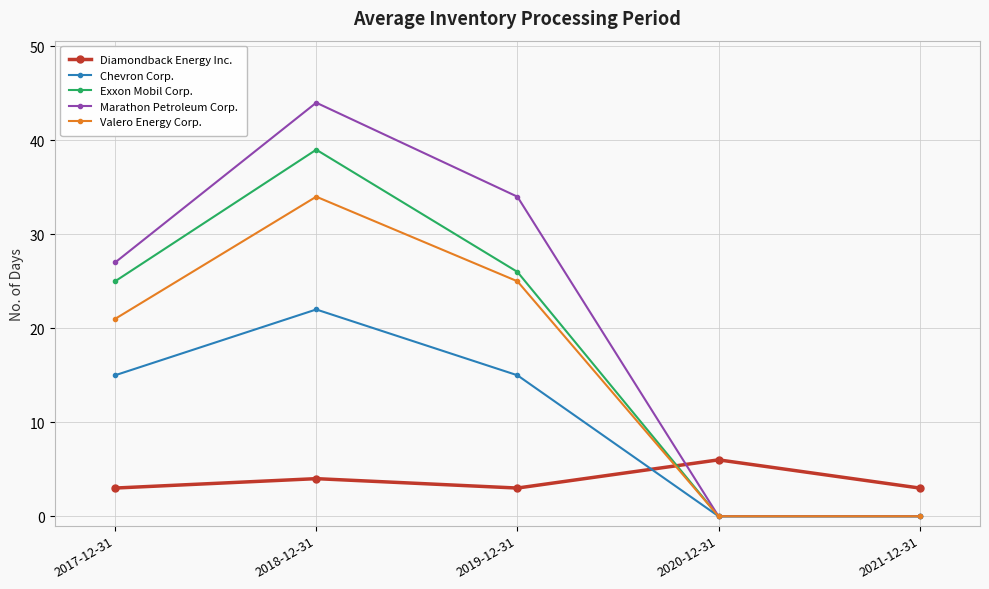

Where is the first local maximum for Exxon Mobil Corp.?

2018-12-31